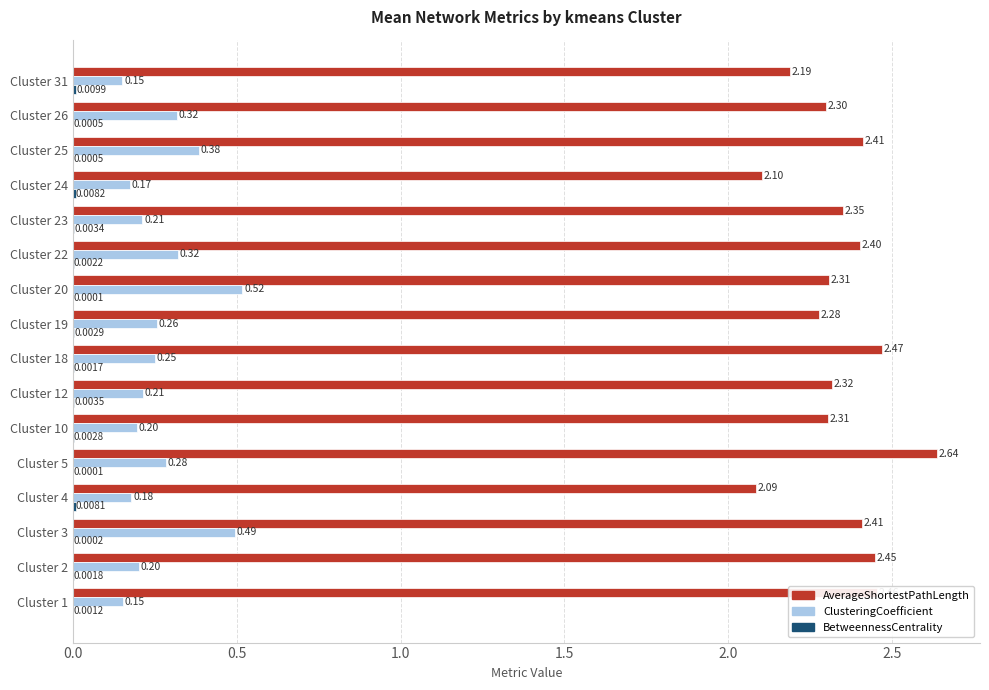

What is the sum of all ClusteringCoefficient values?

4.3